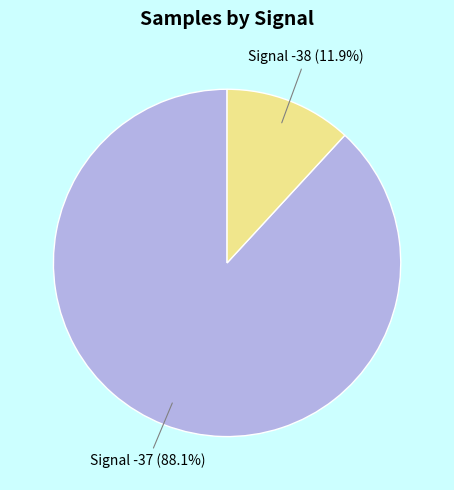

Does any single category account for the majority?

Yes